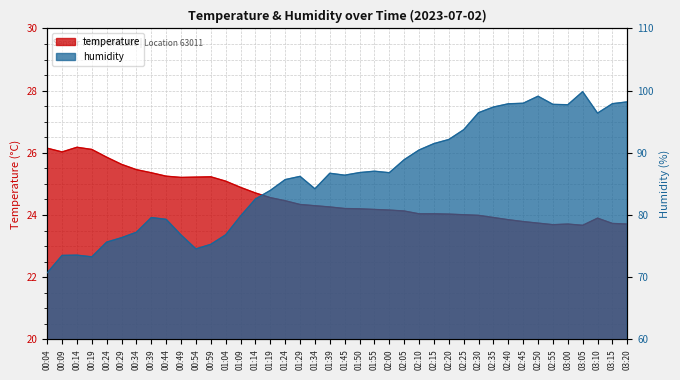

How many lines are shown in the chart?

2